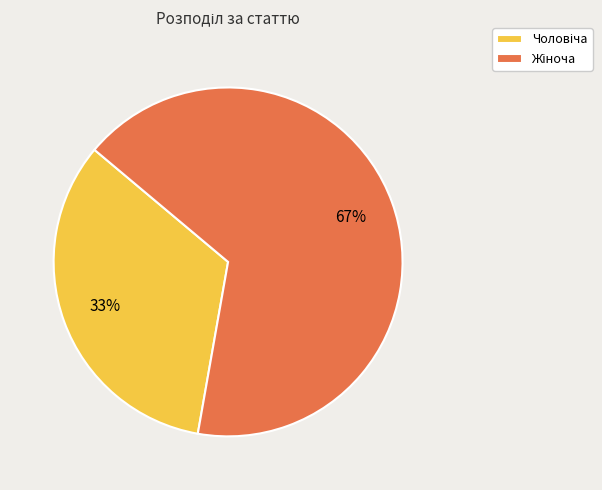

Is there any slice that represents more than half of the pie?

Yes